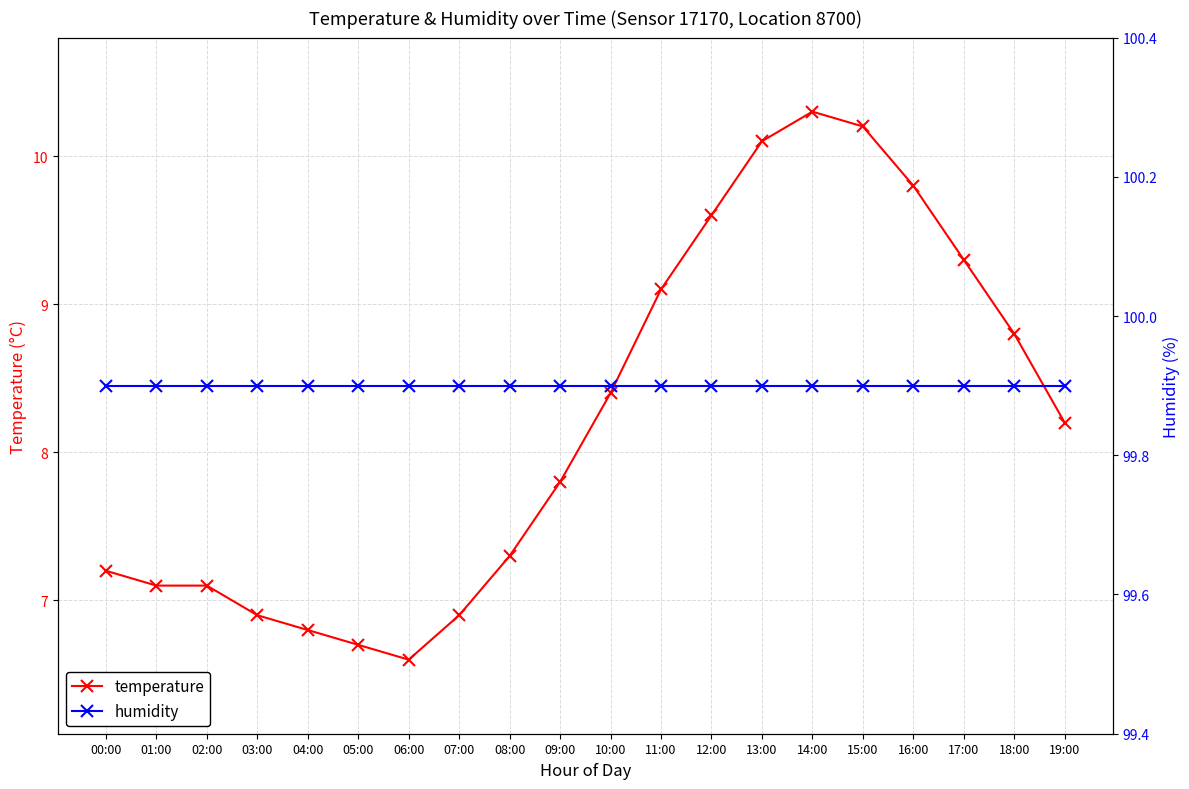

Between 01:00 and 03:00, which series saw the biggest shift?

temperature